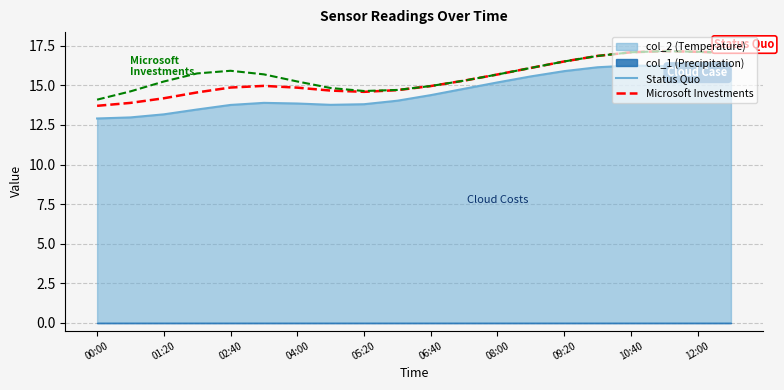

True or false: Microsoft Investments and Status Quo intersect in this chart.

False